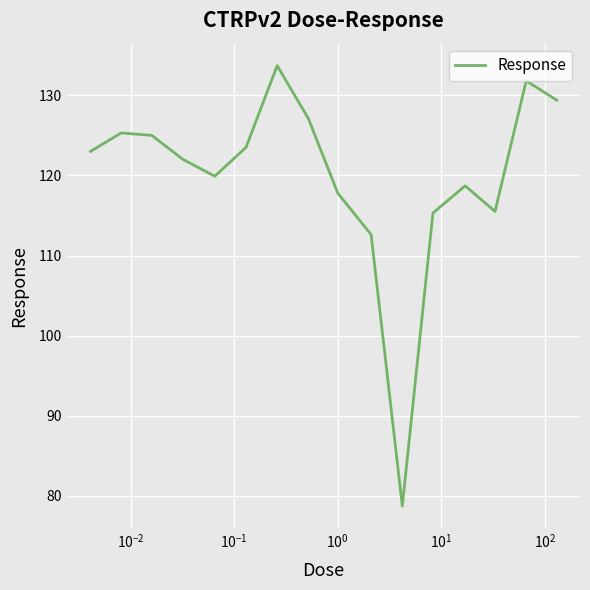

What is the greatest value displayed?

133.7